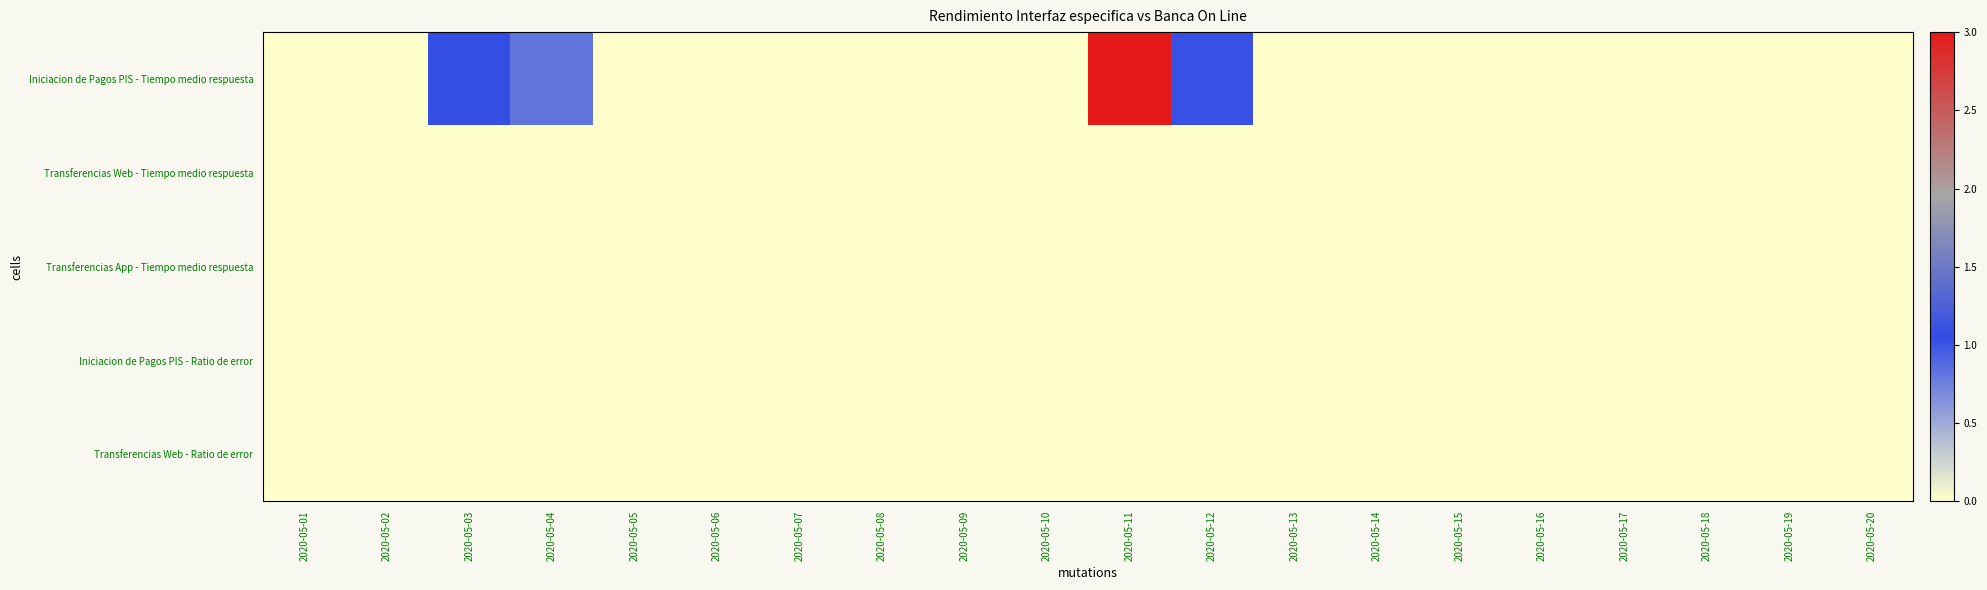

Between 2020-05-05 and 2020-05-16, which series saw the biggest shift?

Transferencias Web - Tiempo medio respuesta